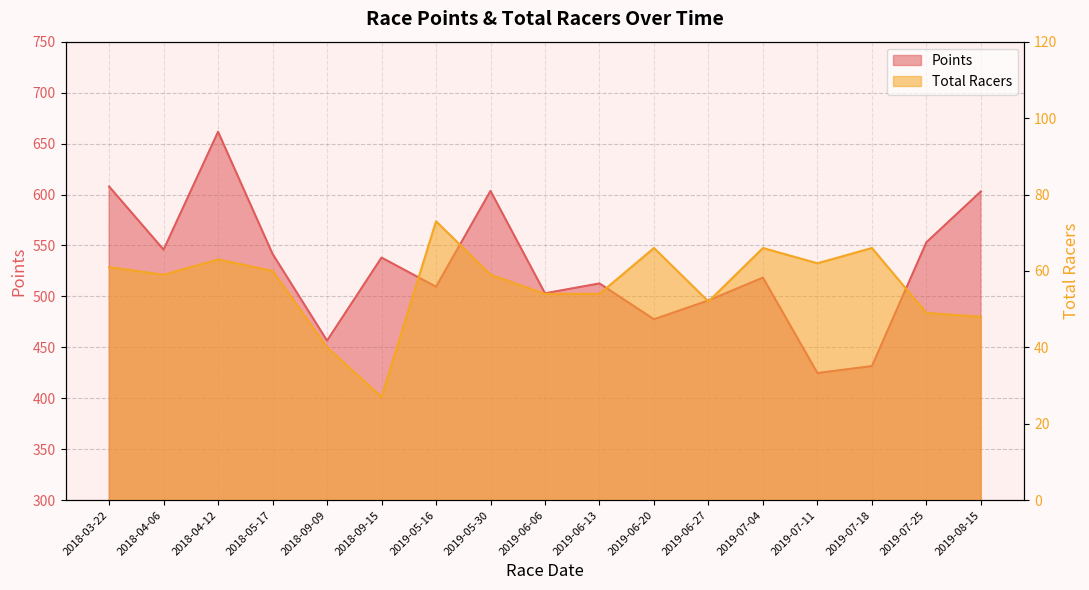

What is the label of the 4th point from the right?

2019-07-11